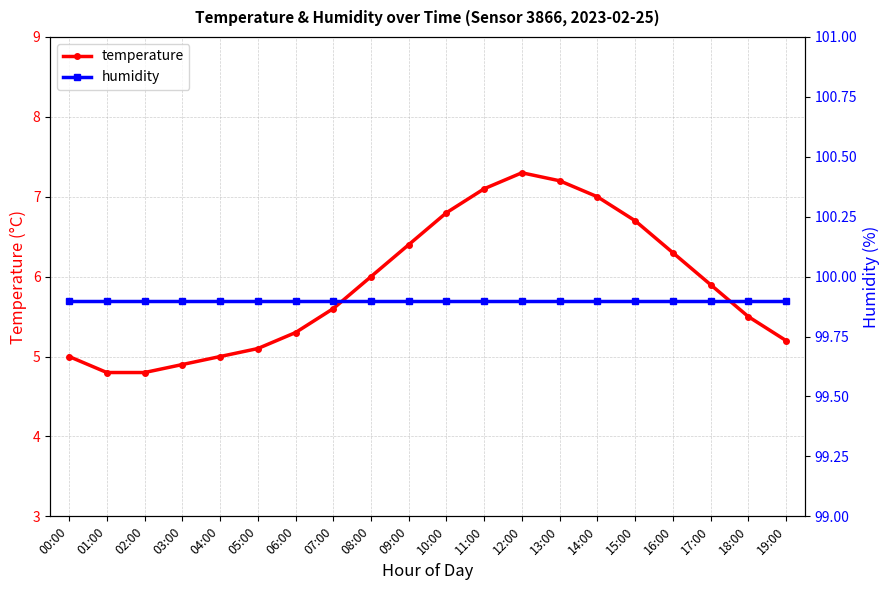

What are all the series names shown in the legend?

temperature, humidity